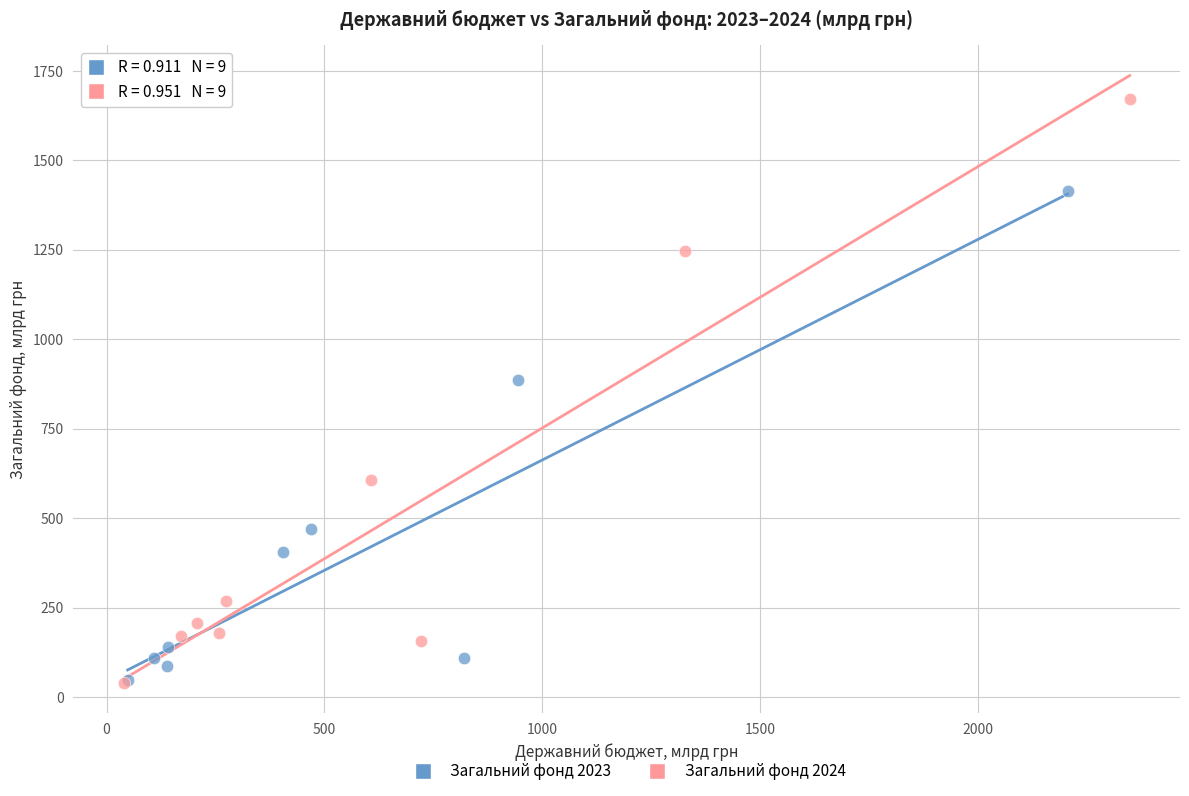

Which series reaches the maximum Y coordinate?

Загальний фонд 2024